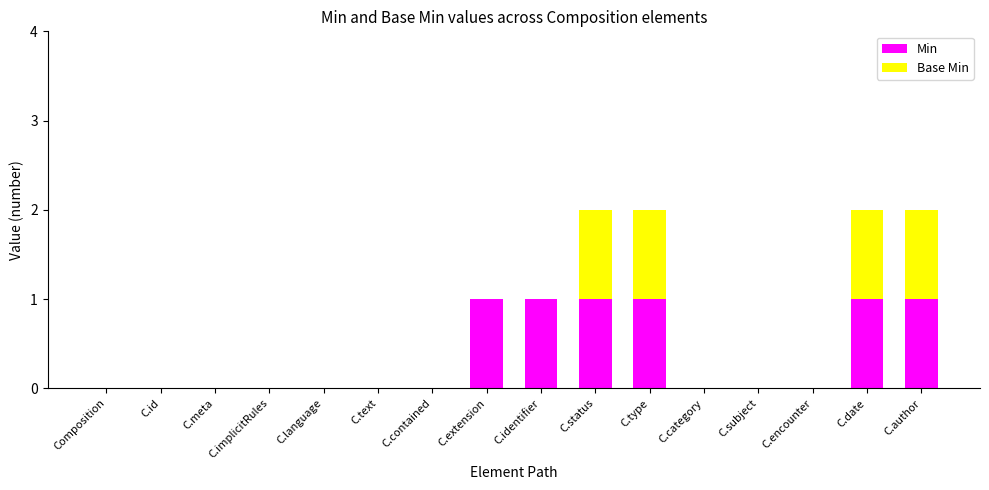

Is it true that Min equals 1 at C.type?

True